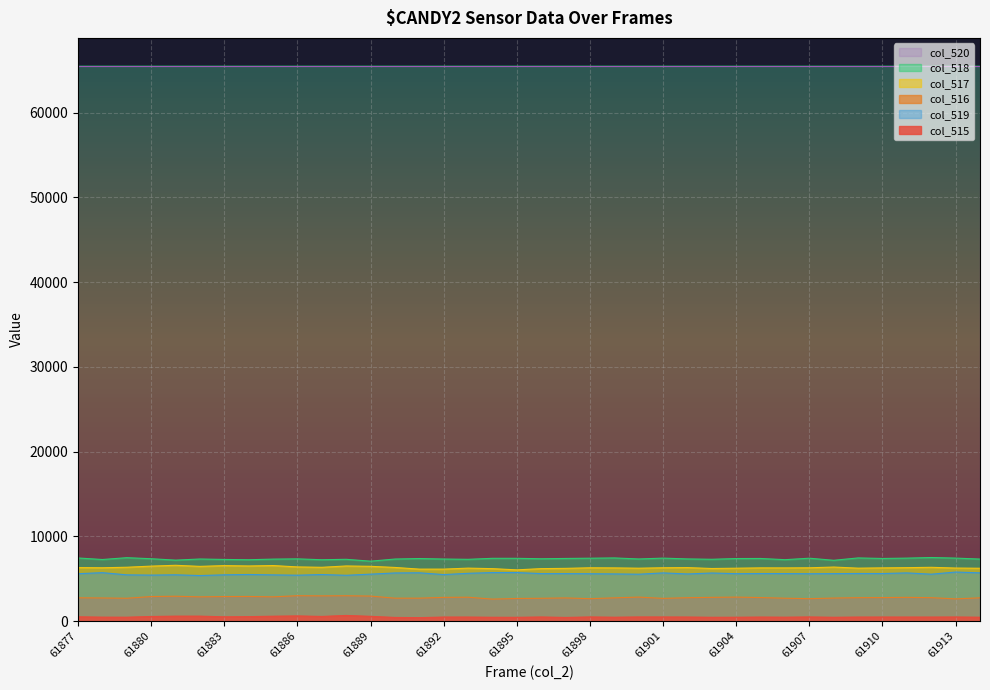

What is the maximum value for col_516?

3004